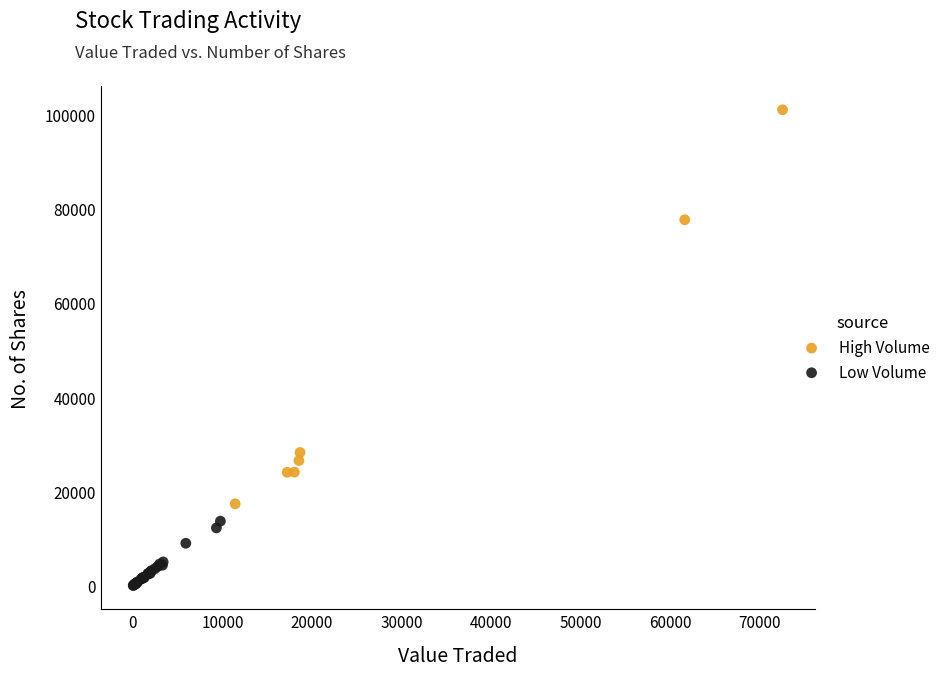

Which series reaches the minimum Y coordinate?

Low Volume